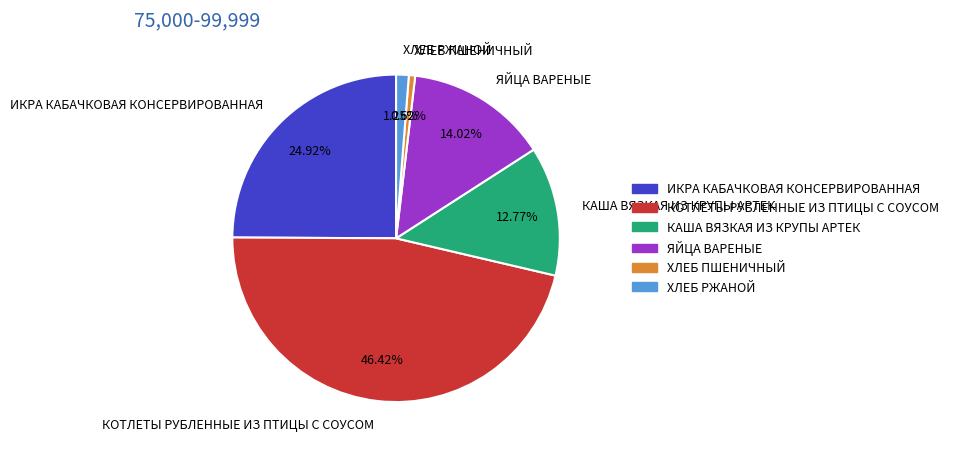

Is there a majority slice in this chart?

No